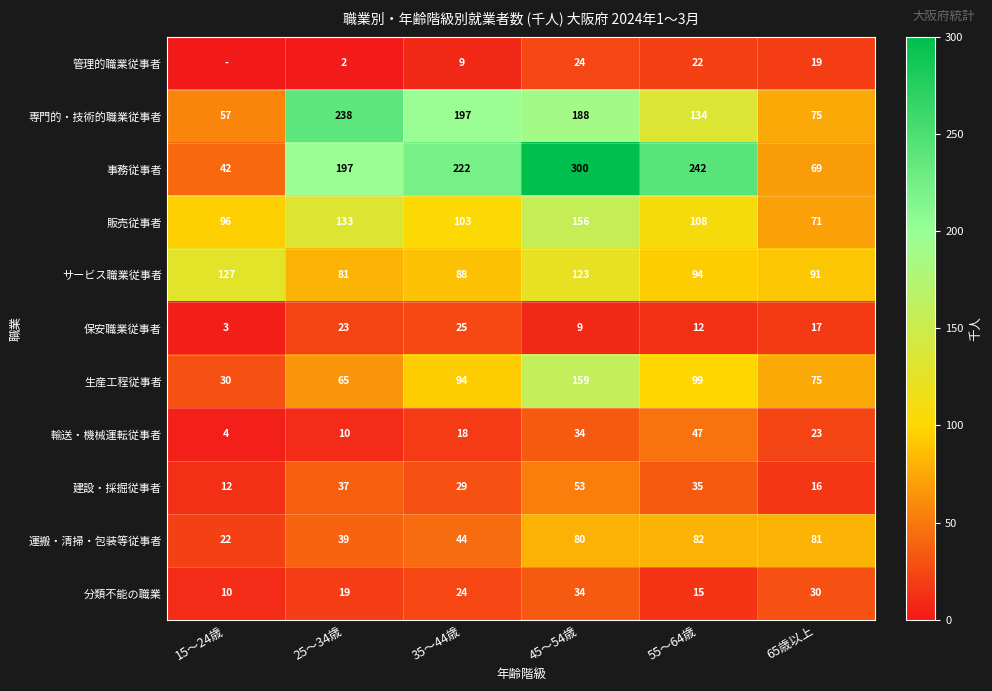

List the labels in order of 運搬・清掃・包装等従事者 value, largest first.

55～64歳, 65歳以上, 45～54歳, 35～44歳, 25～34歳, 15～24歳